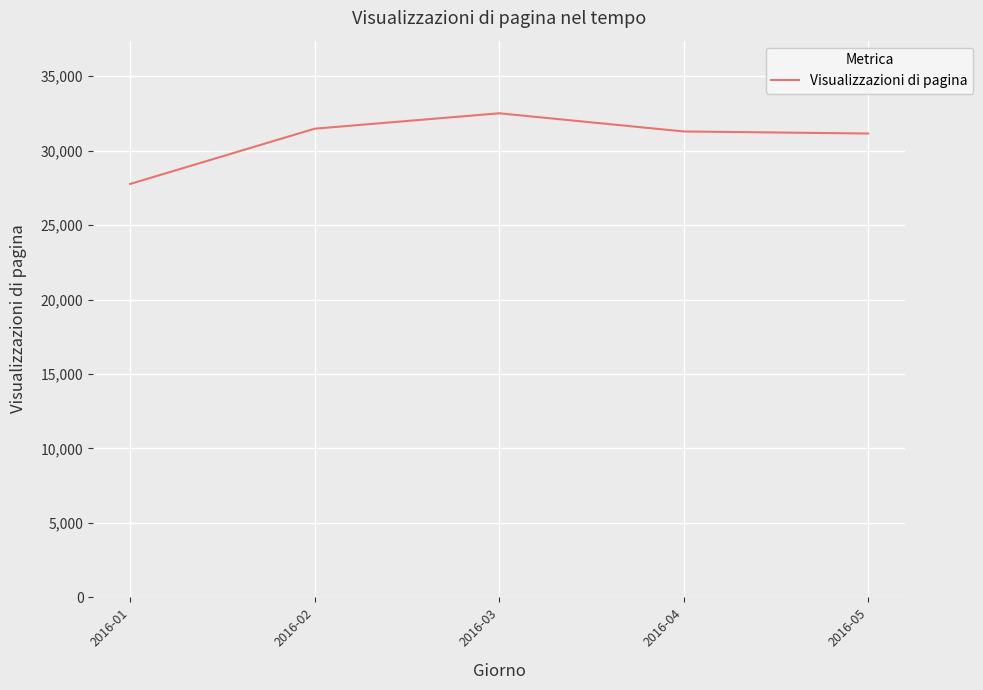

Is it true that the value at 2016-01 is 27758.4?

True